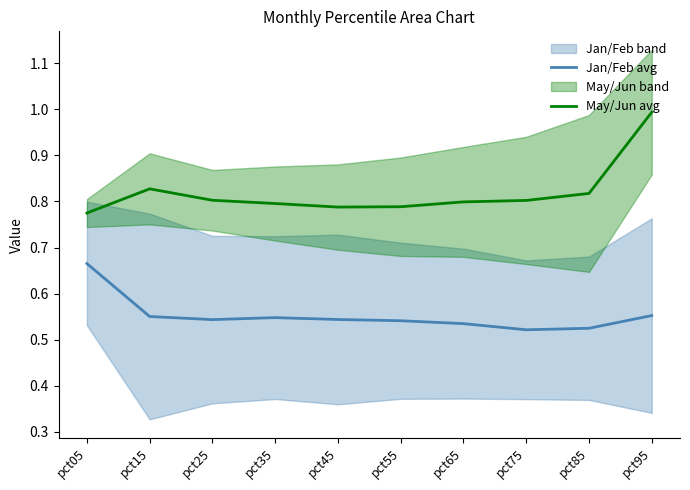

True or false: May/Jun avg has a value of 0.2 at pct05.

False